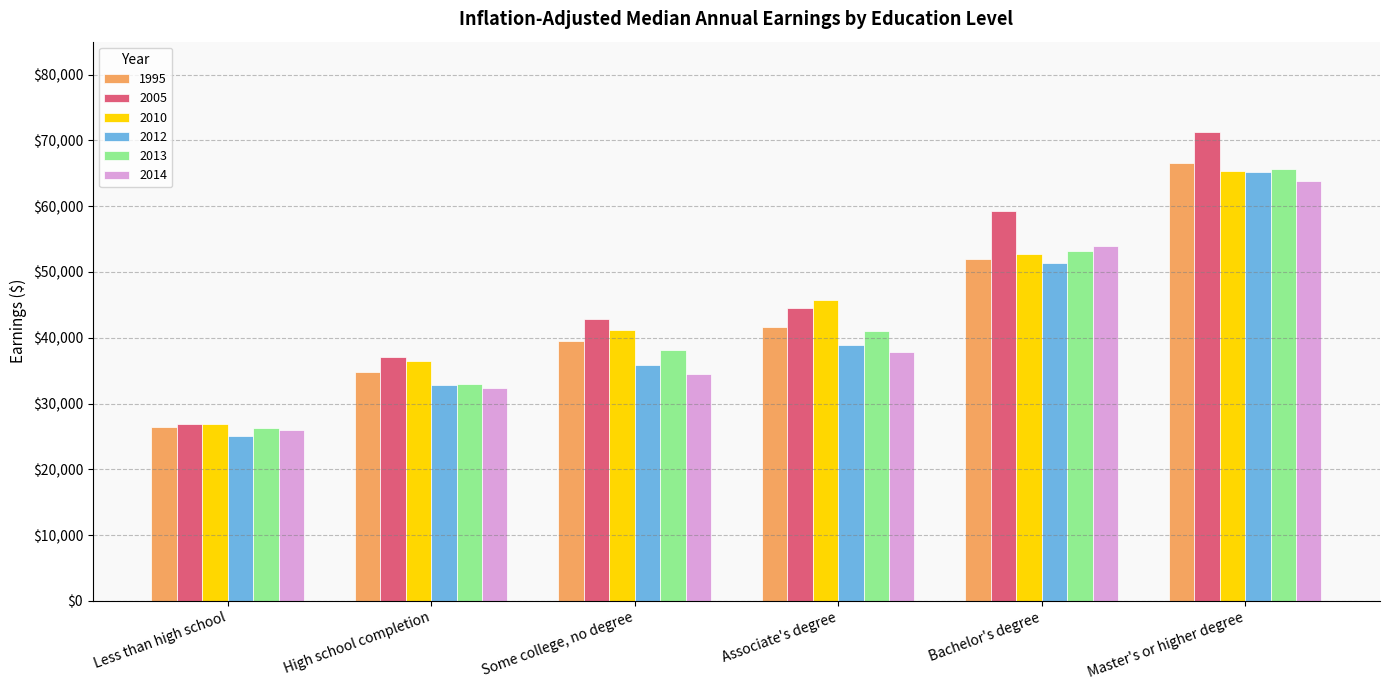

Are the bars horizontal?

No